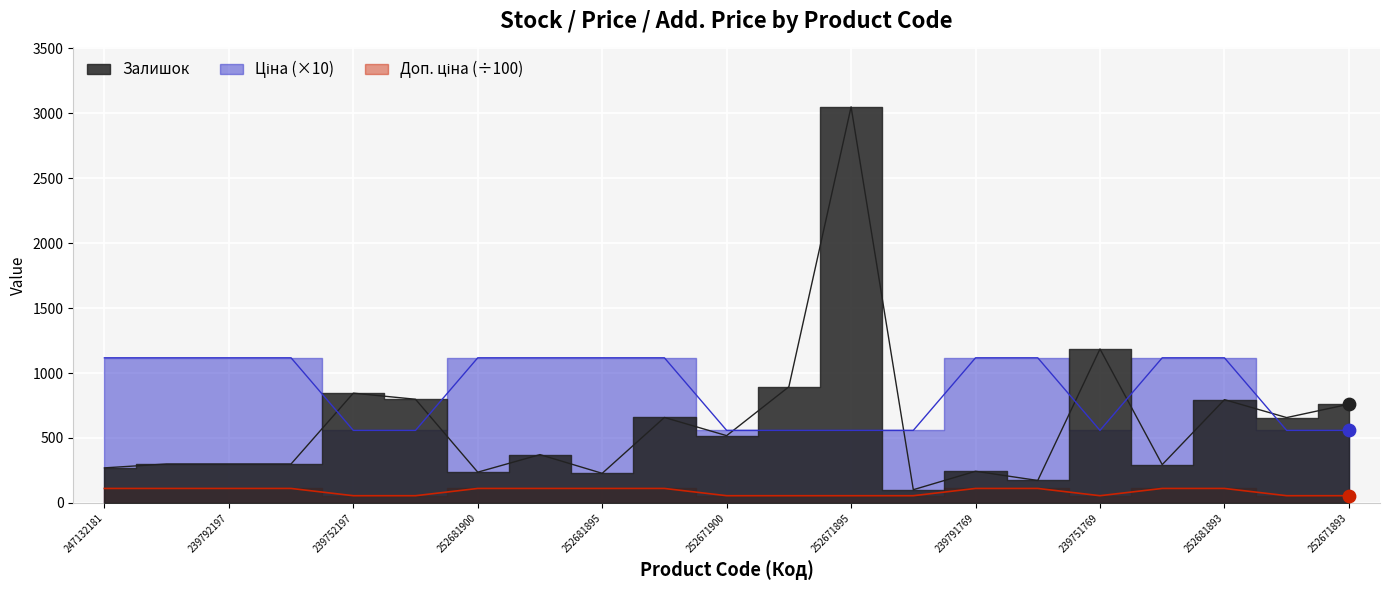

Is the value of Доп. ціна at 252681893 greater than the value of Ціна at 252671898?

Yes